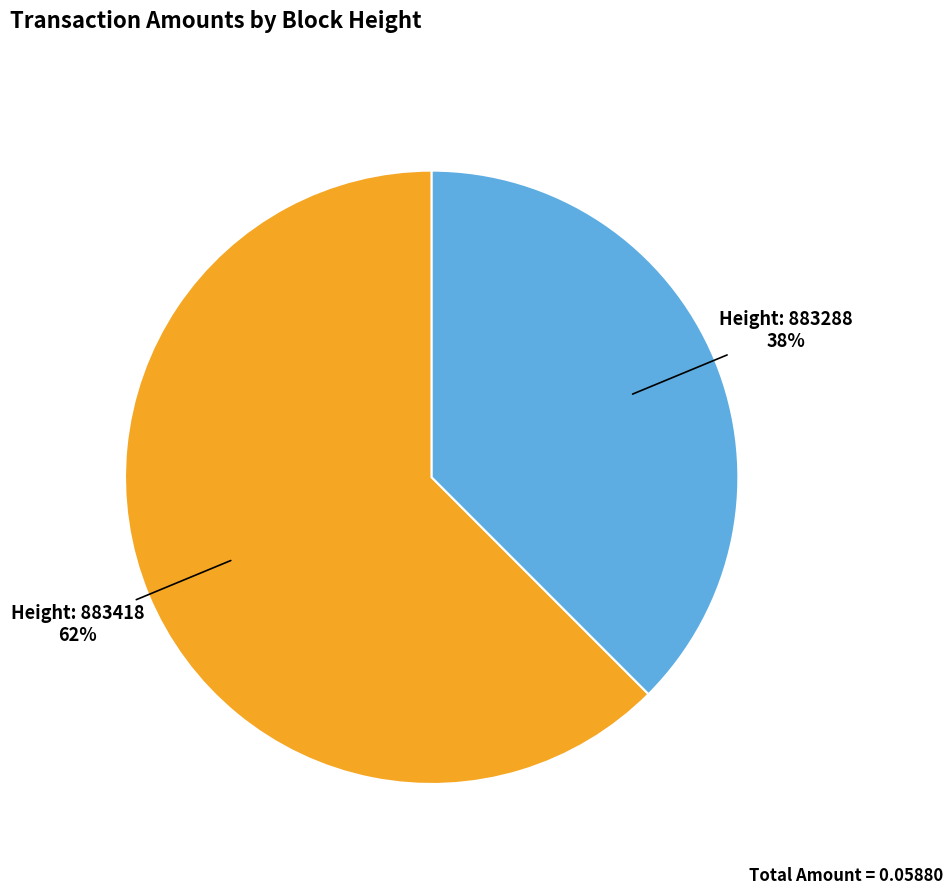

How many slices are in this pie chart?

2